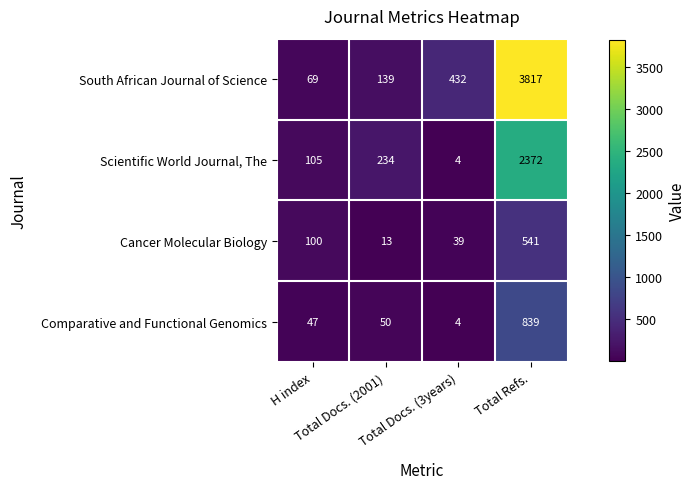

Which series has the widest spread of values?

South African Journal of Science